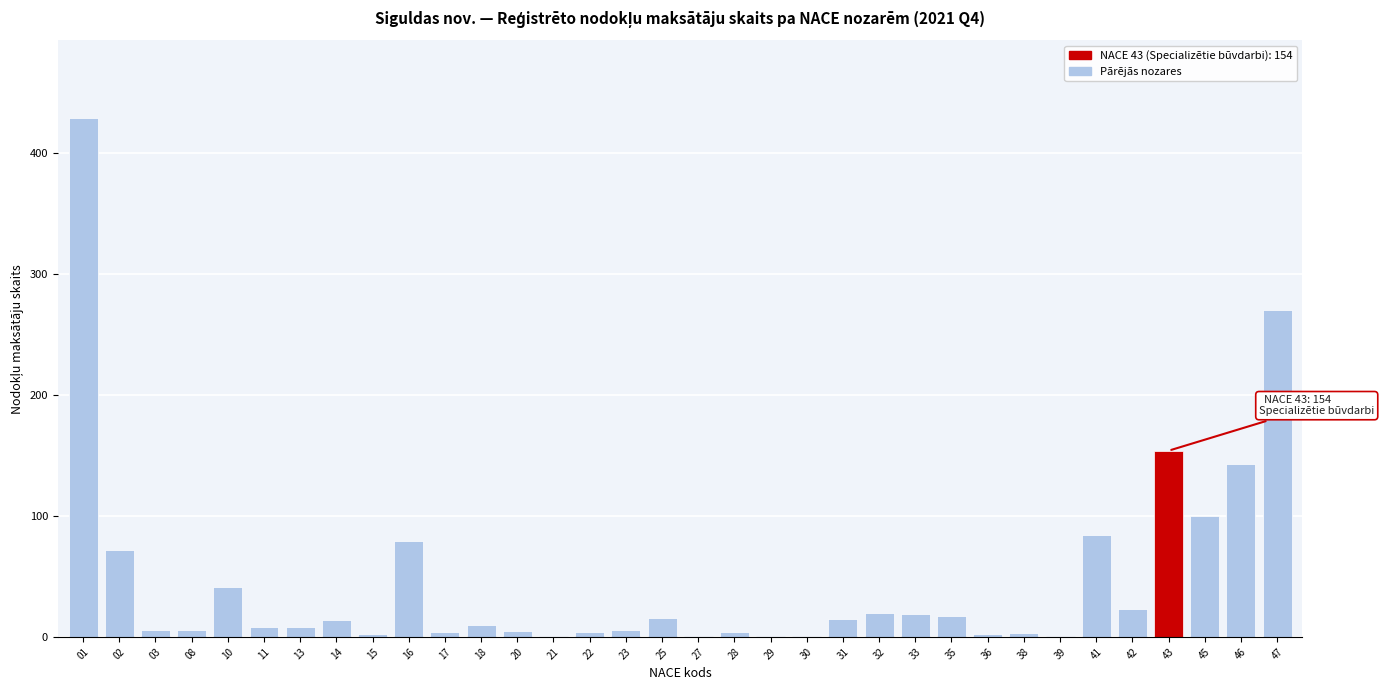

The chart shows a value of 1 at 39. True or false?

True